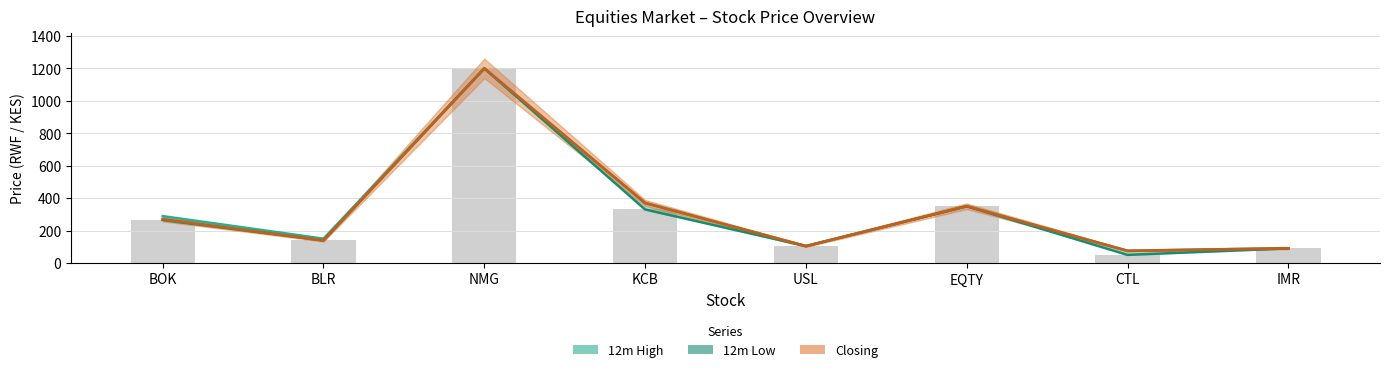

What is the label of the 3rd bar from the left?

NMG